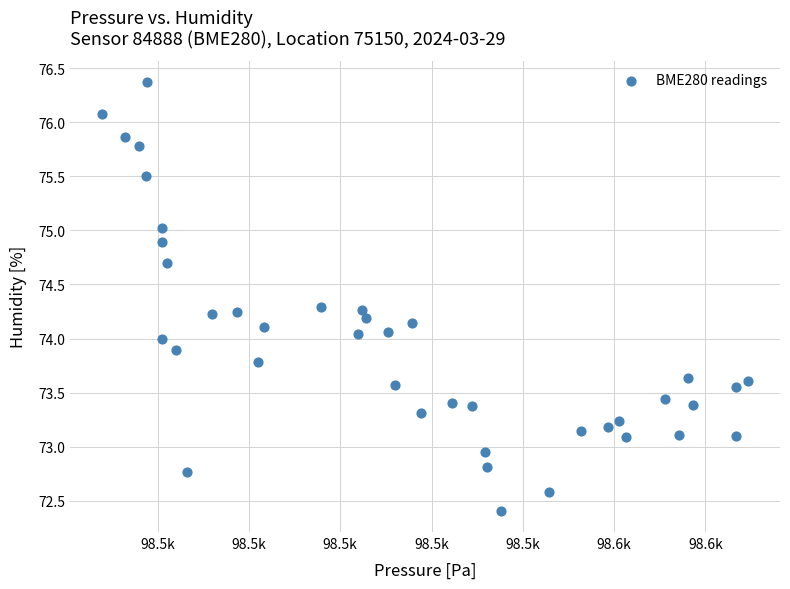

What is the range of X values (max minus min)?

141.4